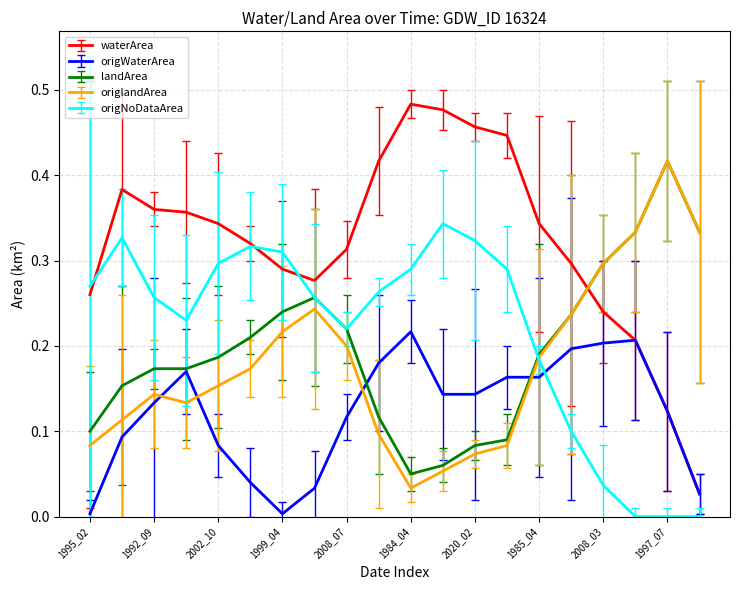

In waterArea, how many points are lower than both neighbors (excluding endpoints)?

1